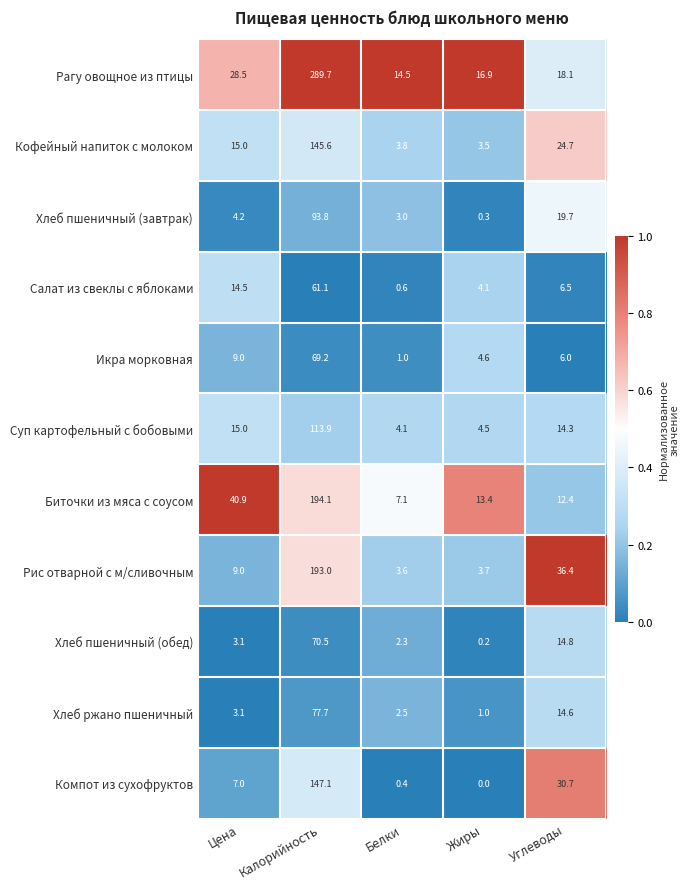

What is the difference between the second highest and minimum values in the Рагу овощное из птицы series?

14.0